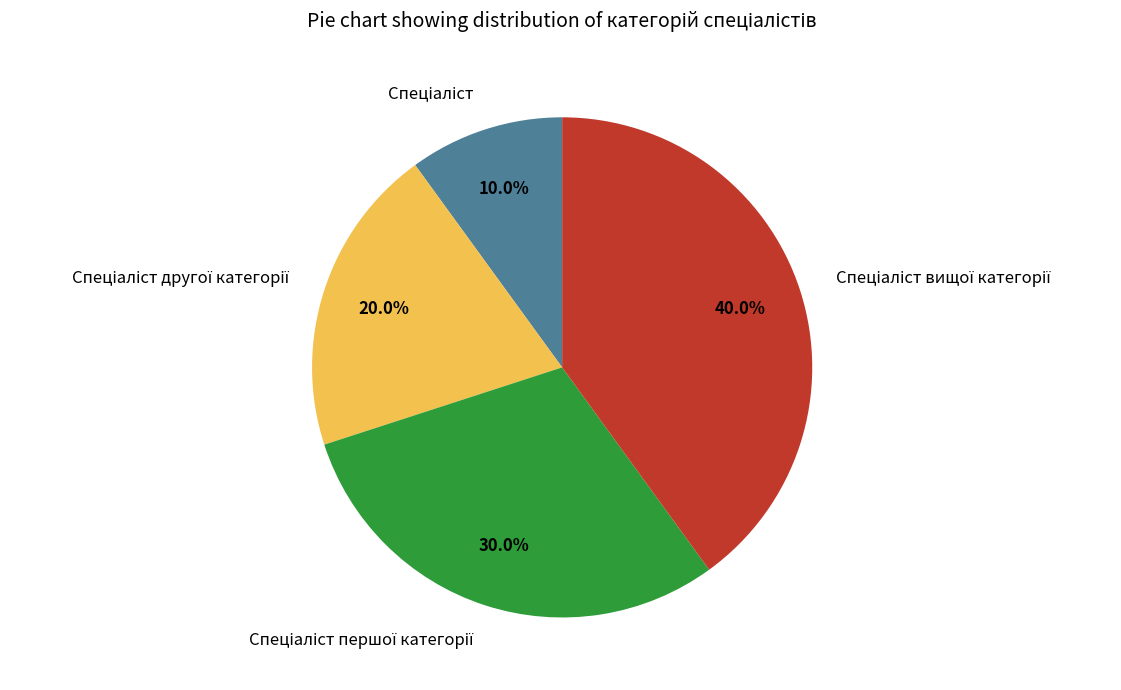

Is there a majority slice in this chart?

No